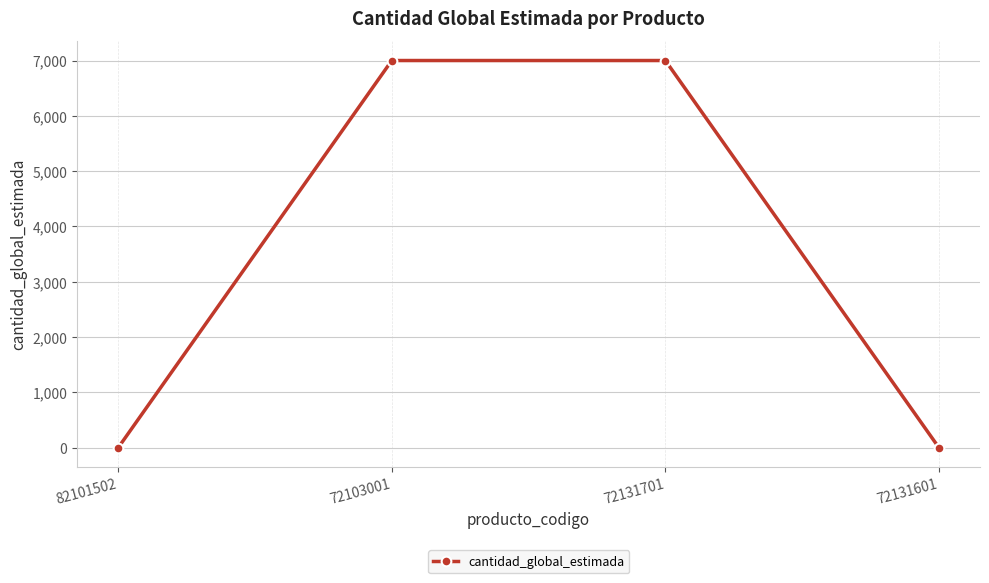

How many values are between 1 and 7000?

4